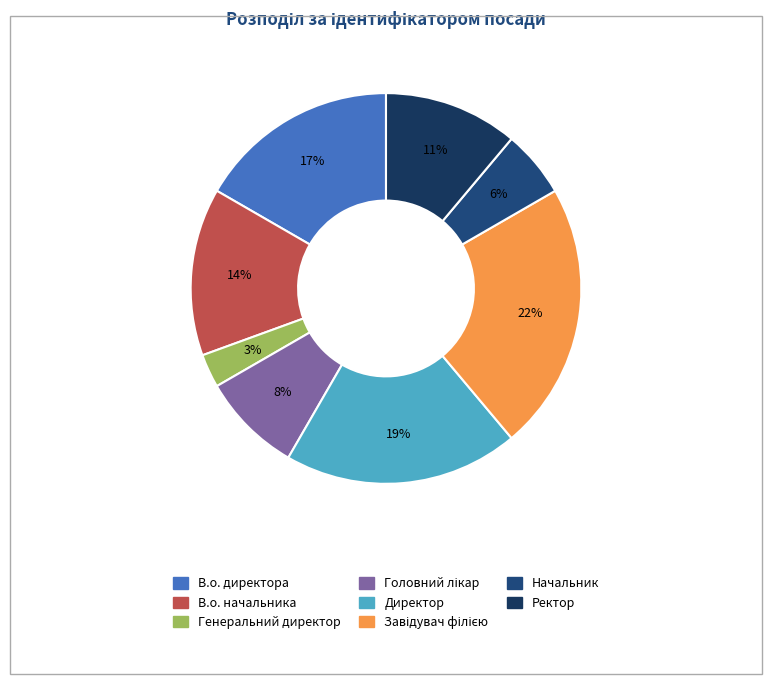

What is the largest slice in the pie chart?

Завідувач філією